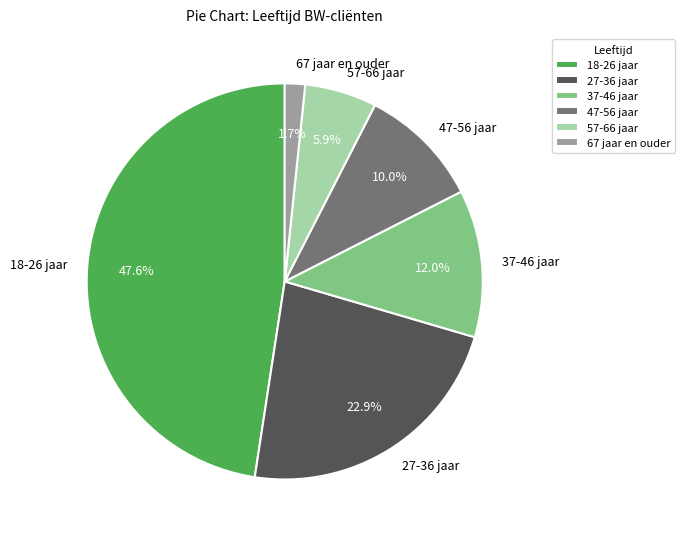

To the nearest percent, what is the combined percentage of 57-66 jaar and 67 jaar en ouder?

8%